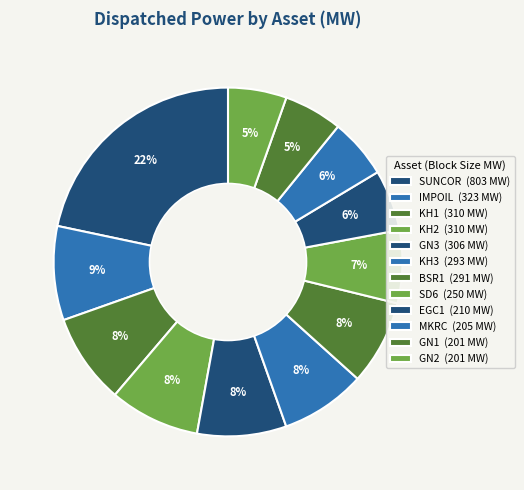

How many slices are in this pie chart?

12